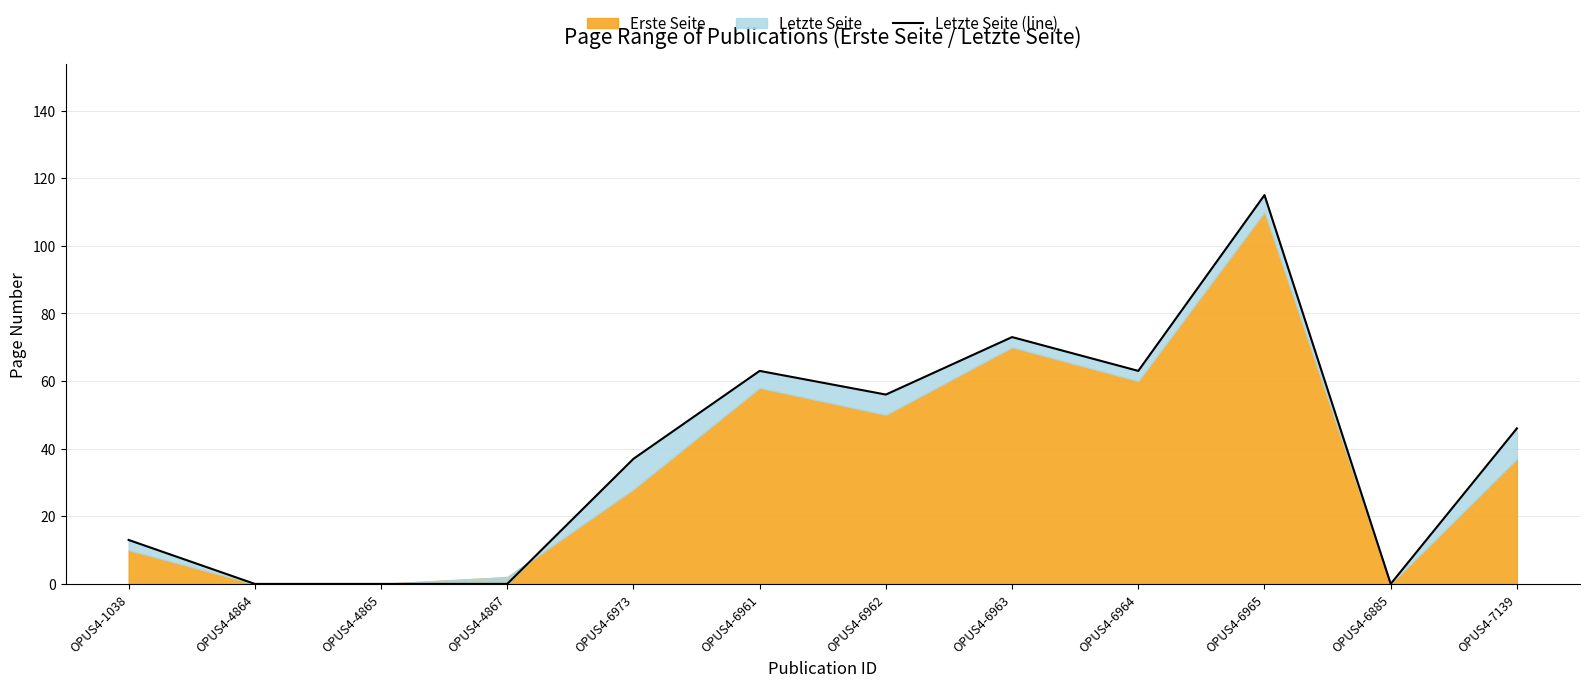

How many values exceed 46?

5